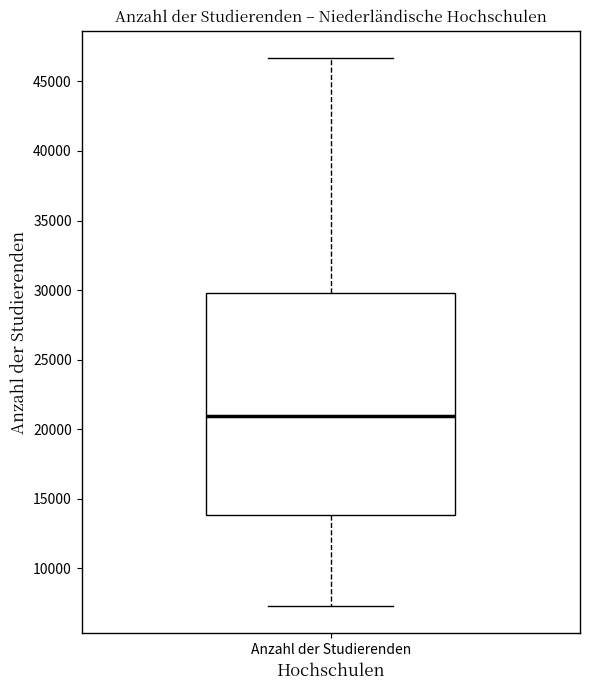

Transcribe this box plot: give where the median line is, the range the box spans, and where the two whiskers end, as read against the y-axis. The values are not printed on the chart, so give them approximately, as read against the axis.

median 21000, box 14000 to 30000, whiskers 7500 to 46500